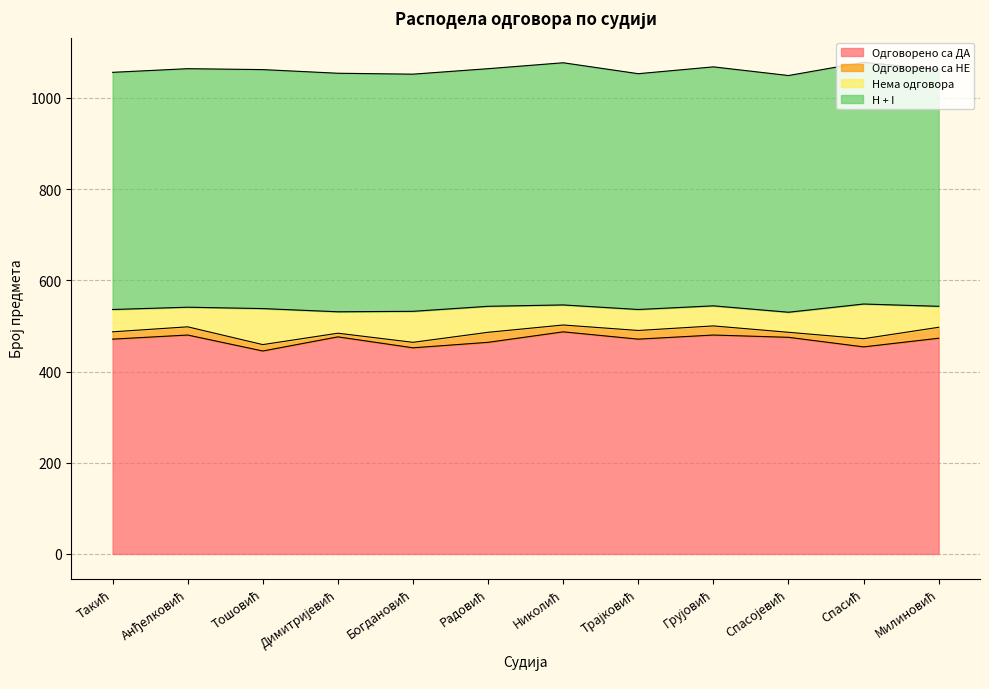

Between Анђелковић and Грујовић, which series saw the biggest shift?

Одговорено са НЕ